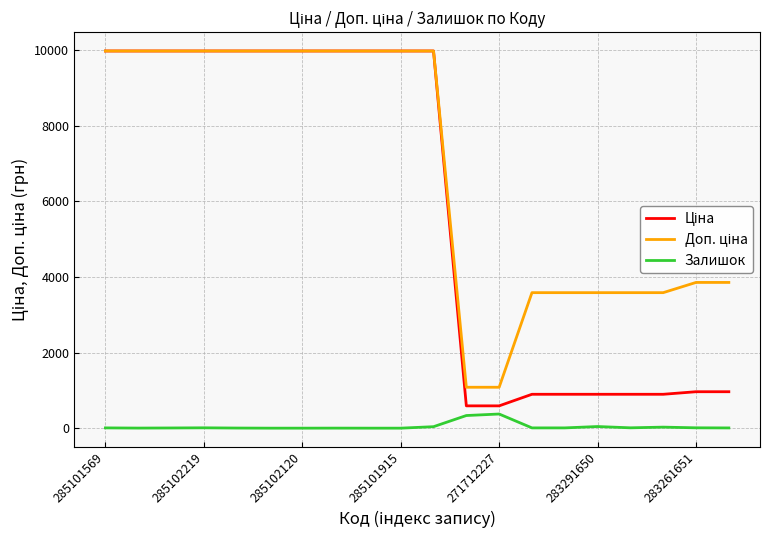

True or false: Залишок and Доп. ціна cross at least once.

False